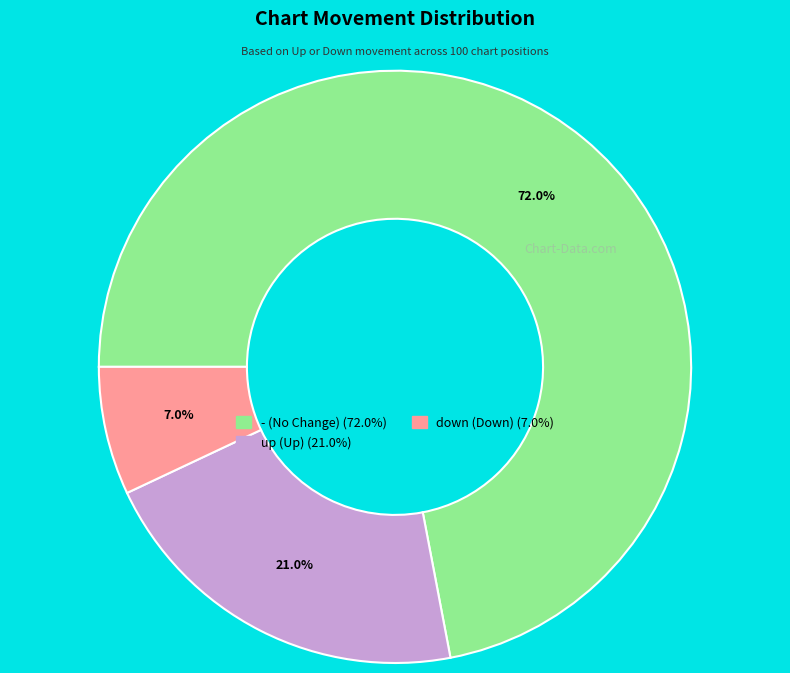

Approximately how many times larger is the value at down compared to up?

0.3